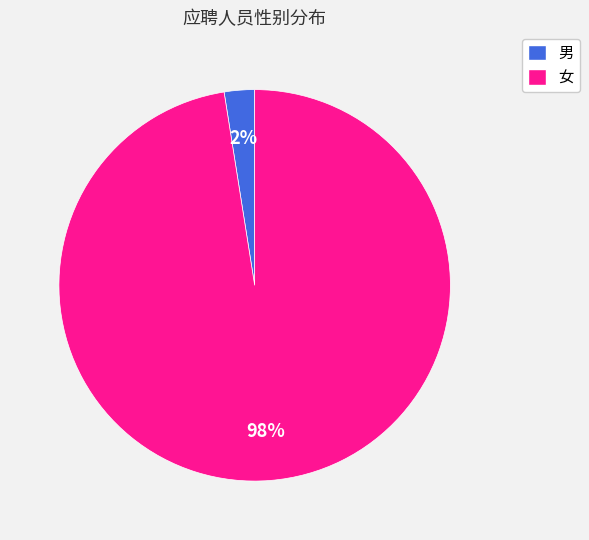

Is it true that 男 is 2% of the pie?

True